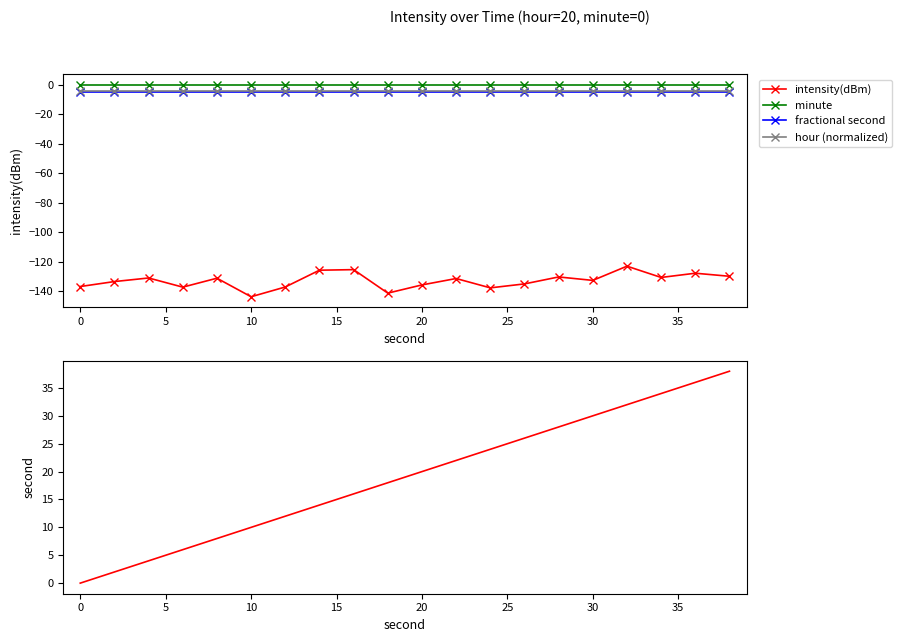

True or false: second and hour (normalized) intersect in this chart.

False